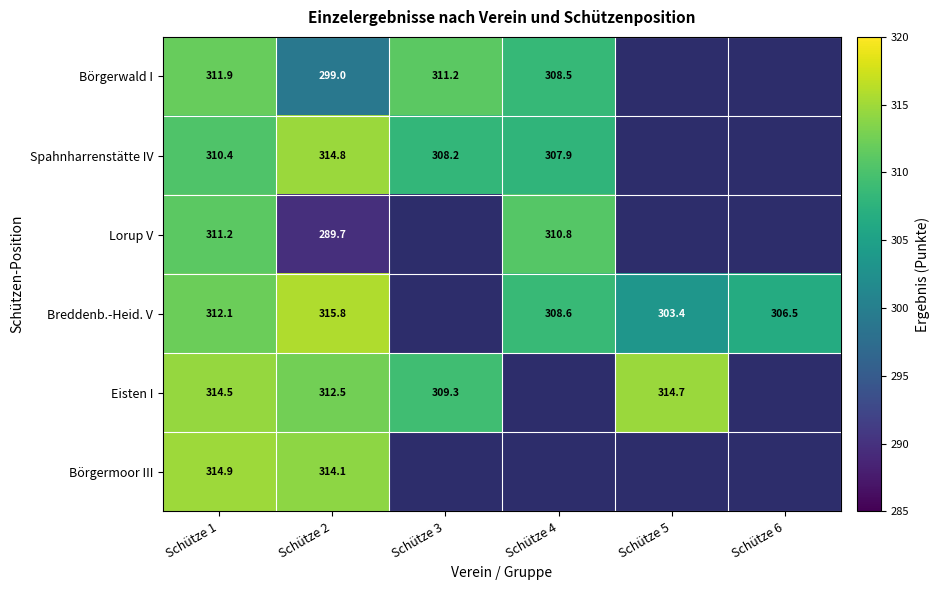

What is the difference between the highest and lowest values at Schütze 1?

4.5